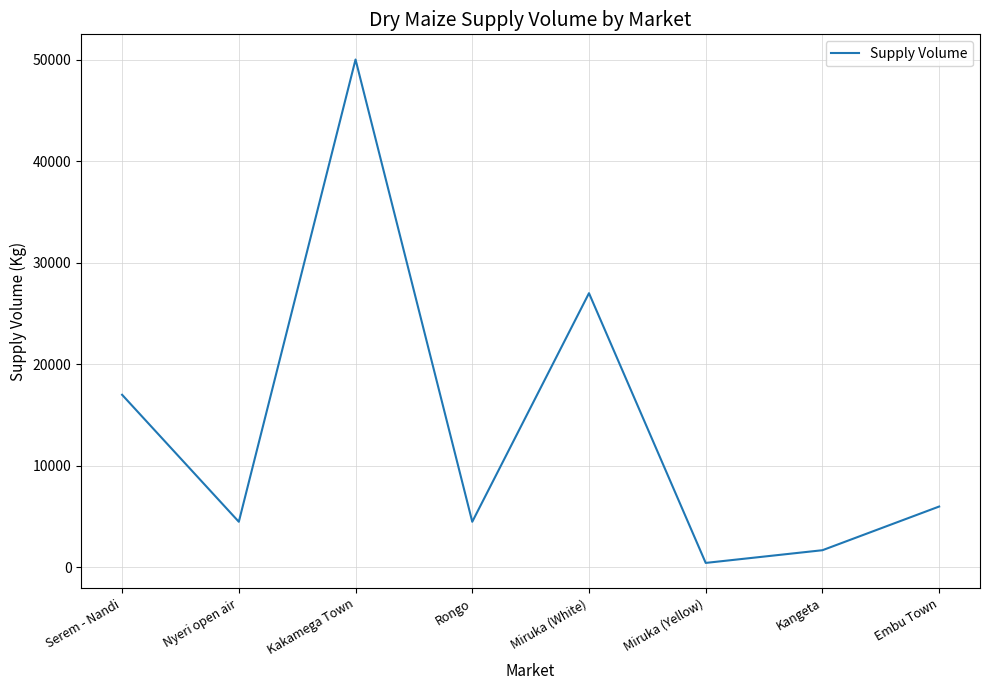

Count the number of categories in the chart.

8